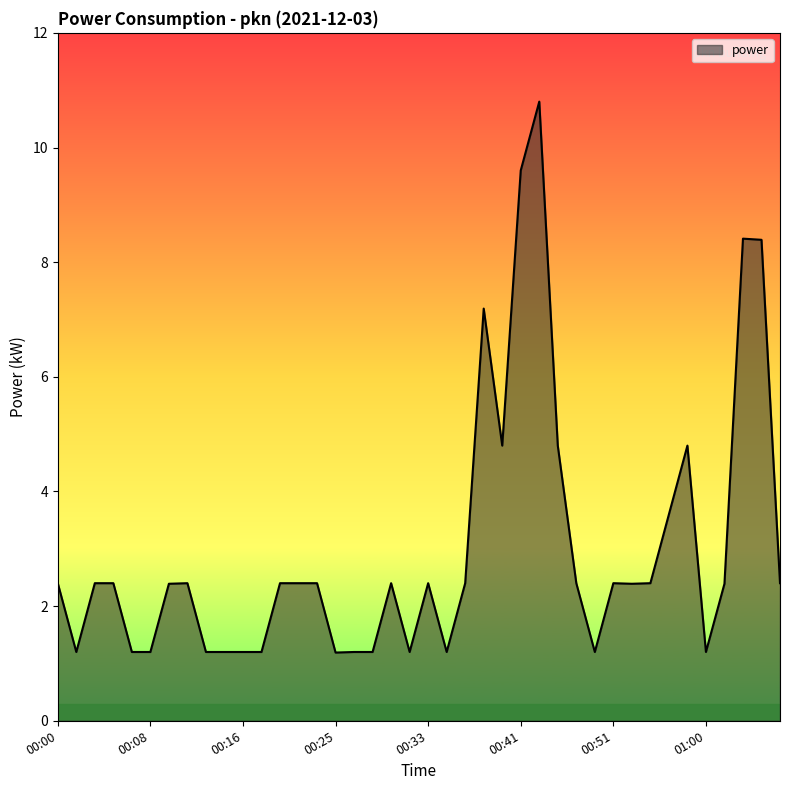

What is the maximum value shown in the chart?

10.8